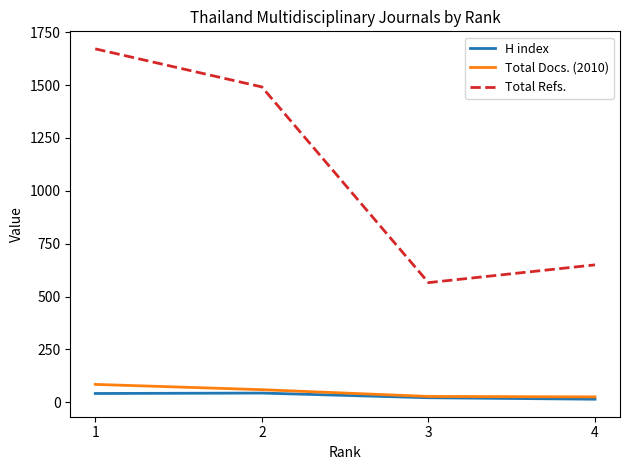

At how many categories does at least one series exceed 535?

4